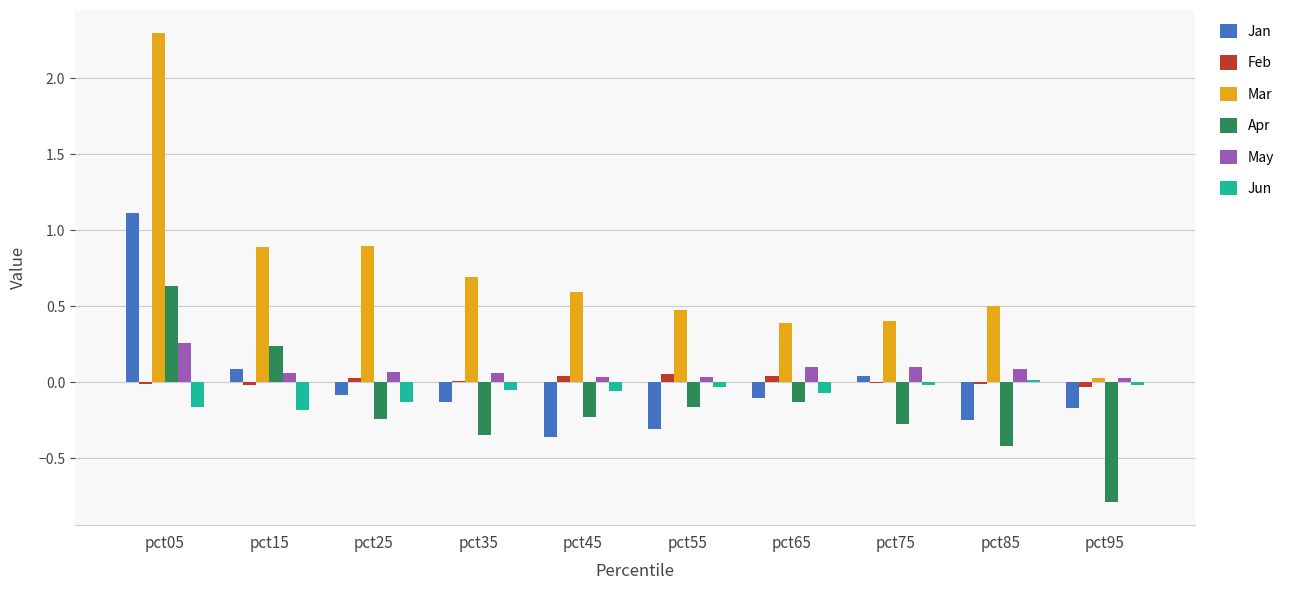

What is the sum of all Apr values?

-1.7